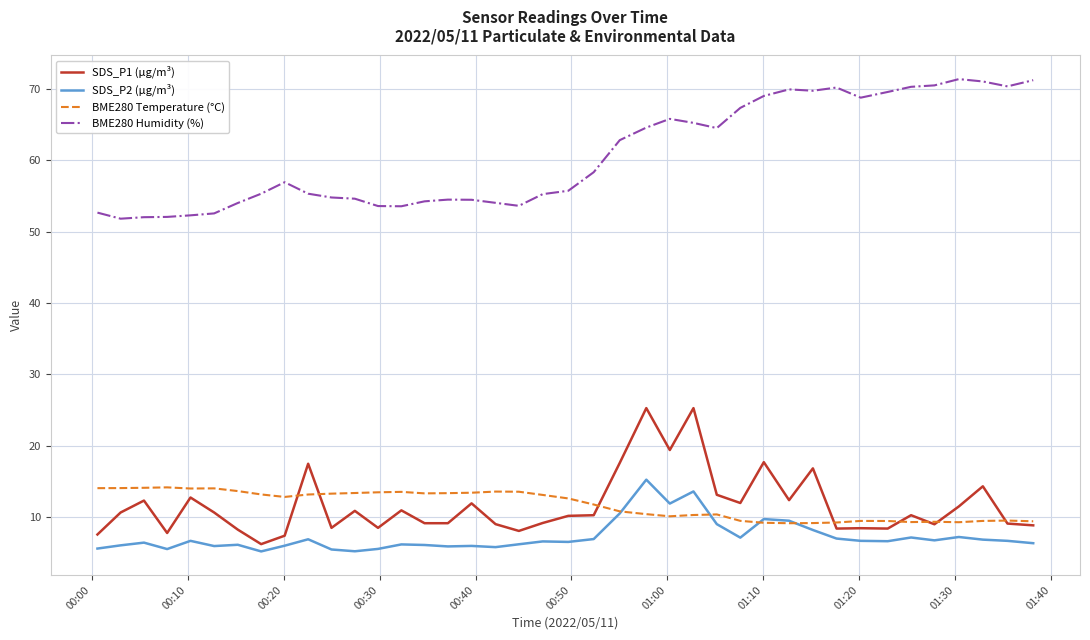

True or false: BME280 Humidity (%) and SDS_P1 (µg/m³) intersect in this chart.

False